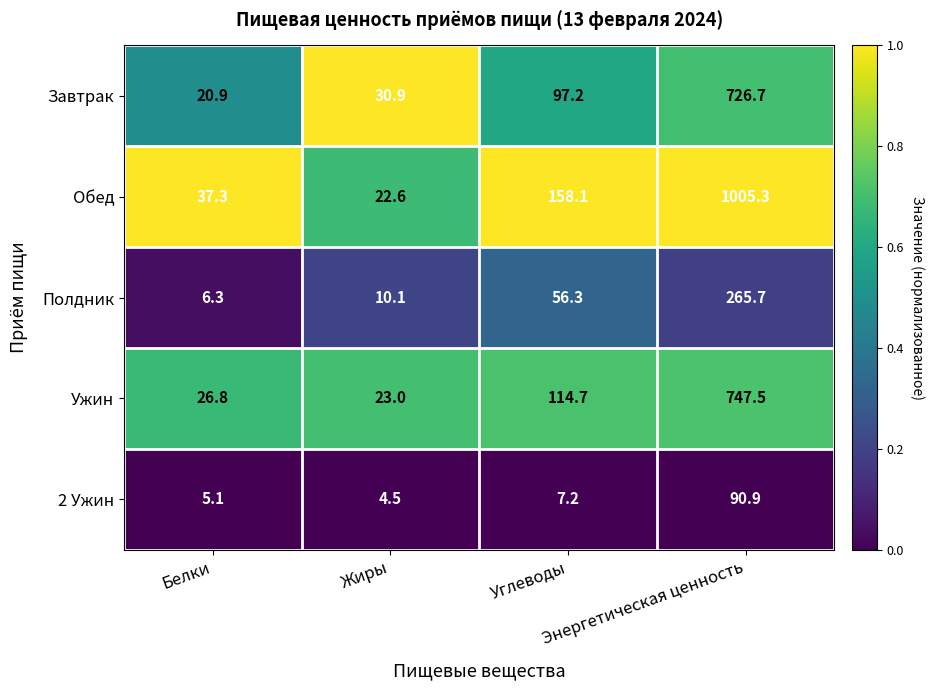

Which series has the widest spread of values?

Обед